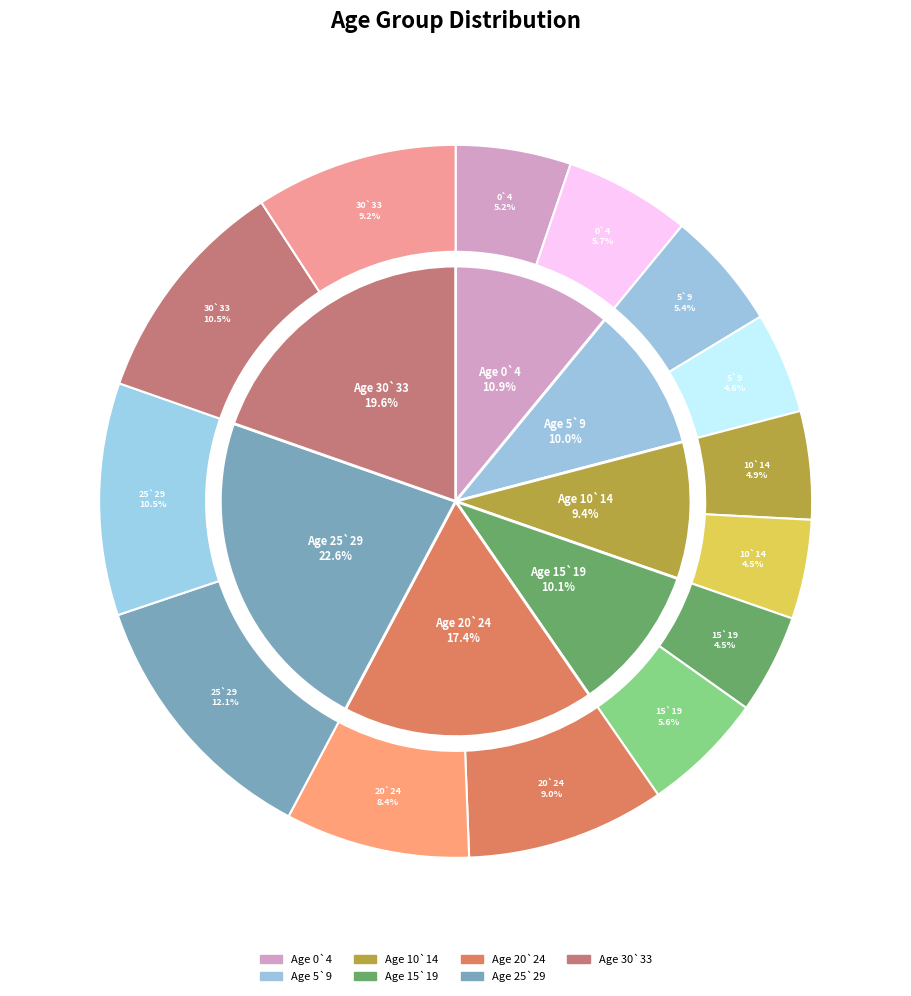

What is the total percentage of 30`33 and 20`24?

37.0%